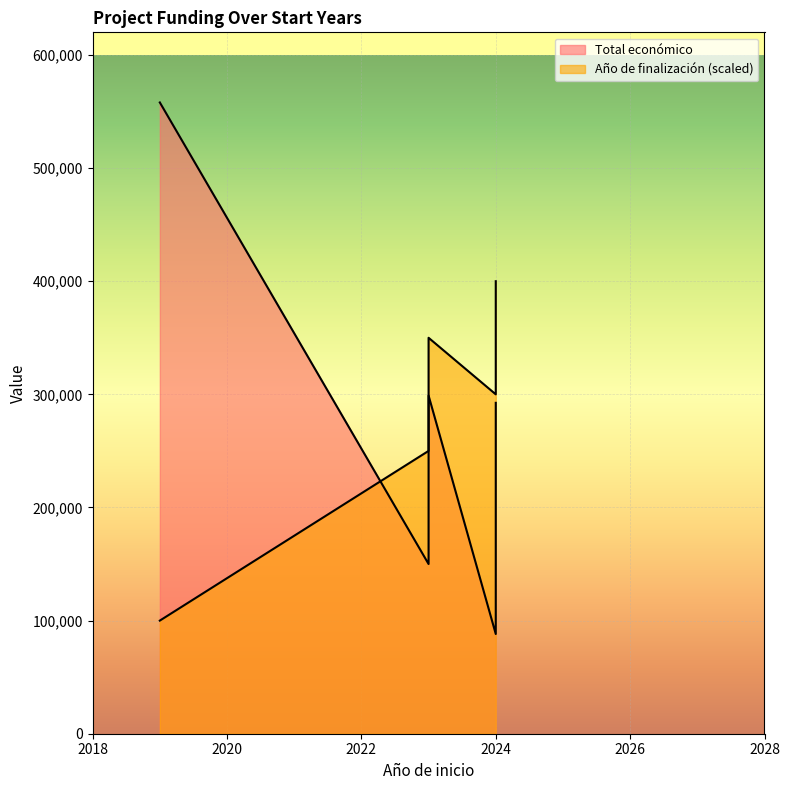

True or false: Año de finalización and Total económico intersect in this chart.

False